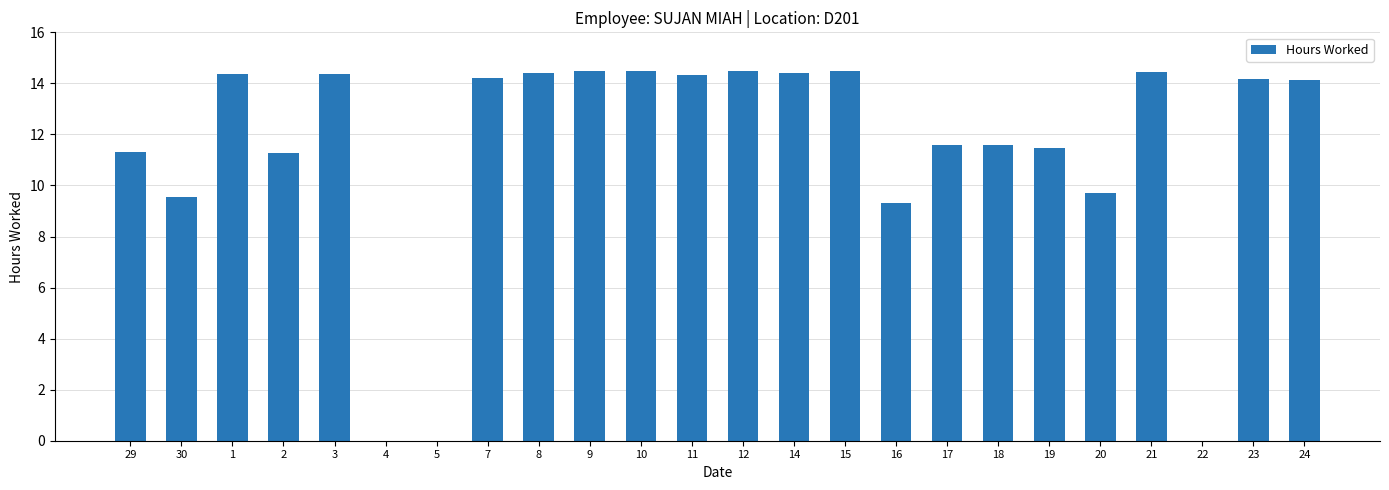

True or false: the data shows 5.0 at 11.

False